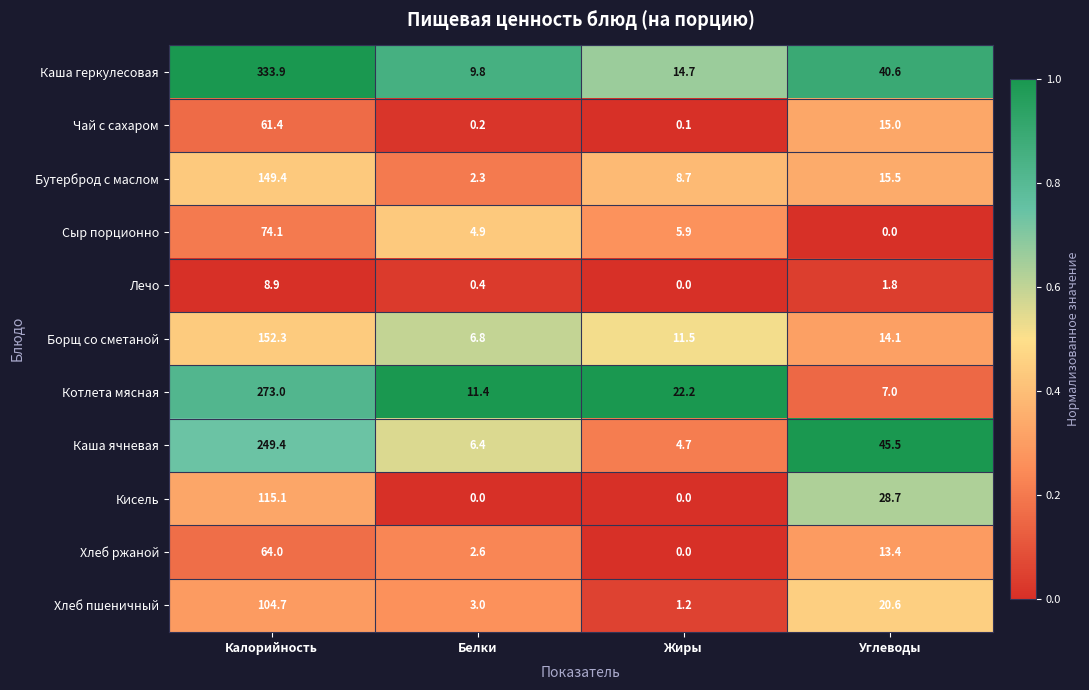

Between Белки and Жиры, which series saw the biggest shift?

Котлета мясная